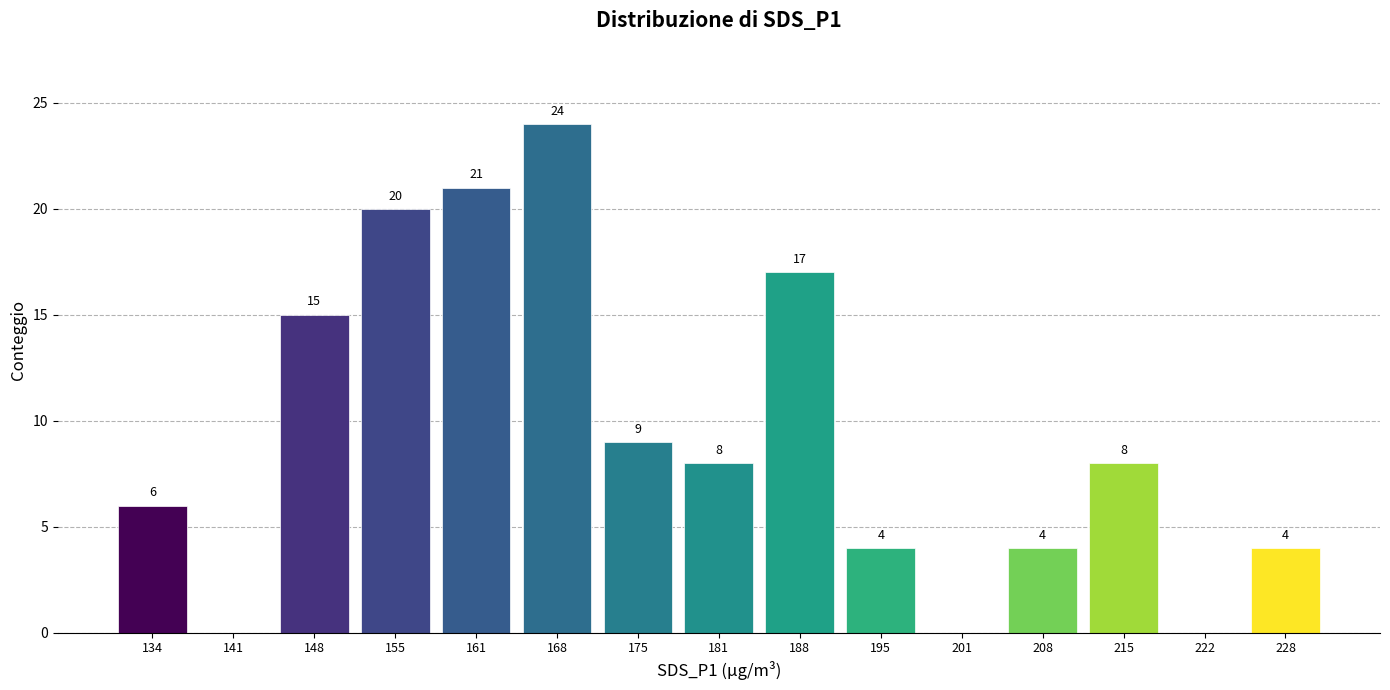

Which range on the x-axis has the tallest bar?

165 to 171